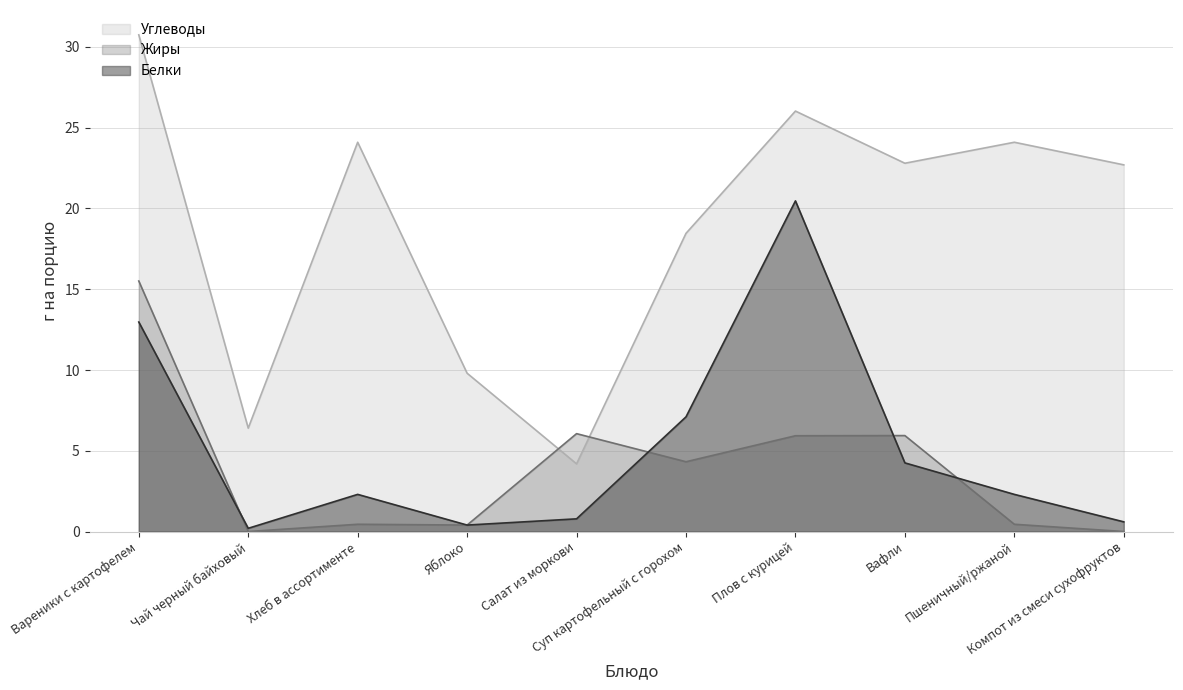

Which has a higher value, Салат из моркови or Пшеничный/ржаной?

Пшеничный/ржаной